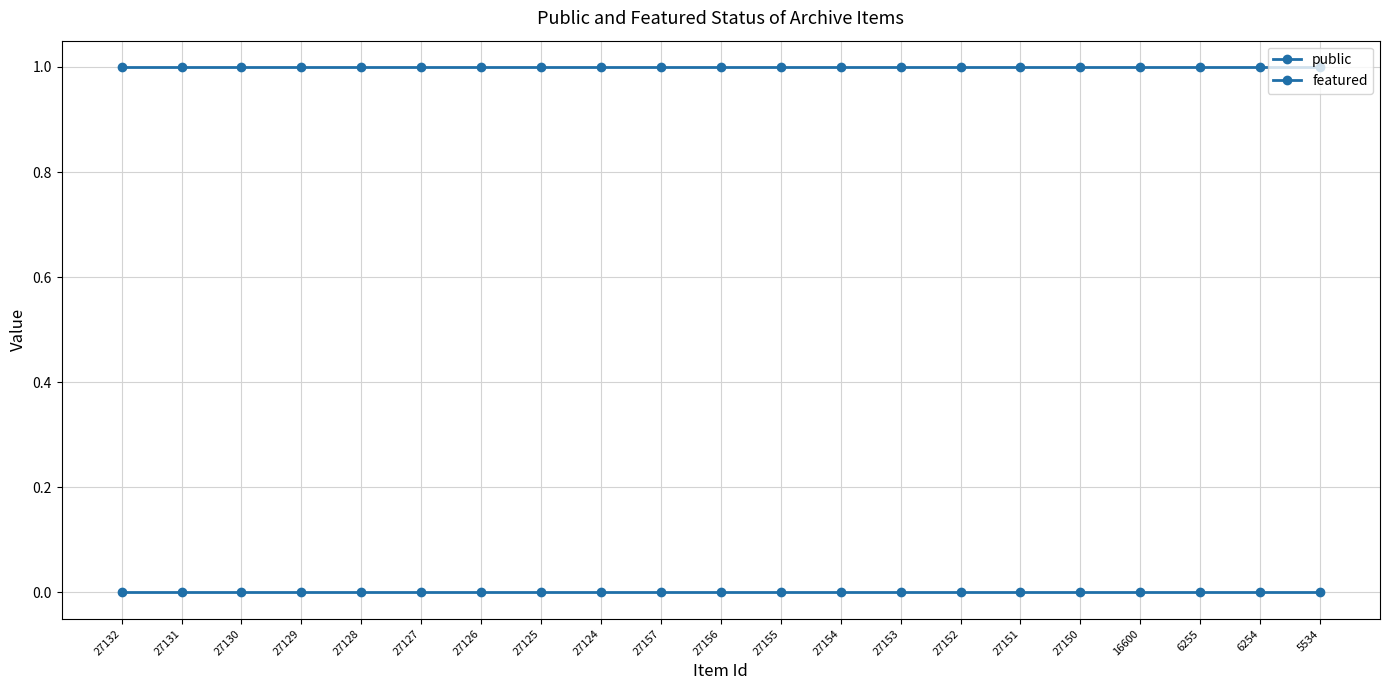

True or false: featured has more than 0 interior local peaks.

False